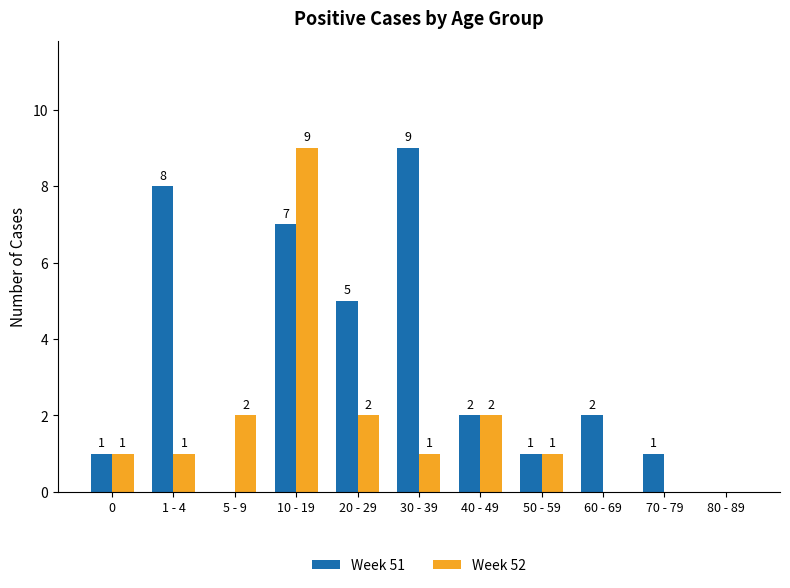

Which category has the highest value in the Week 51 series?

30 - 39